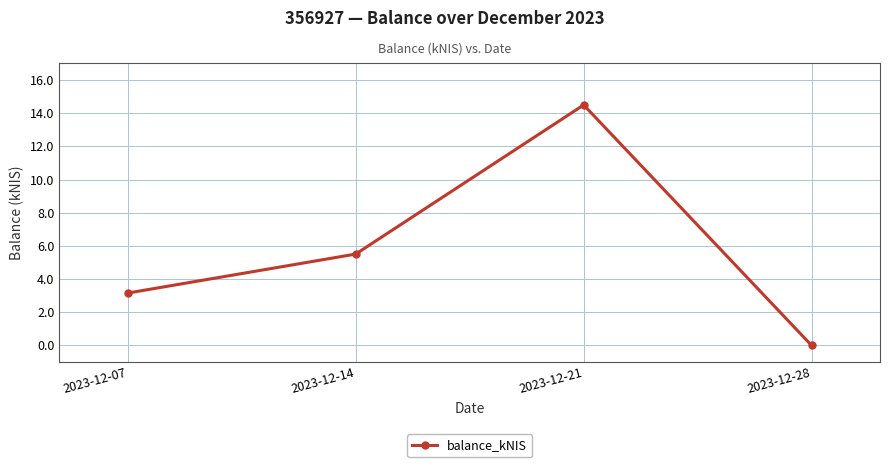

List the labels in order of value, smallest first.

2023-12-28, 2023-12-07, 2023-12-14, 2023-12-21